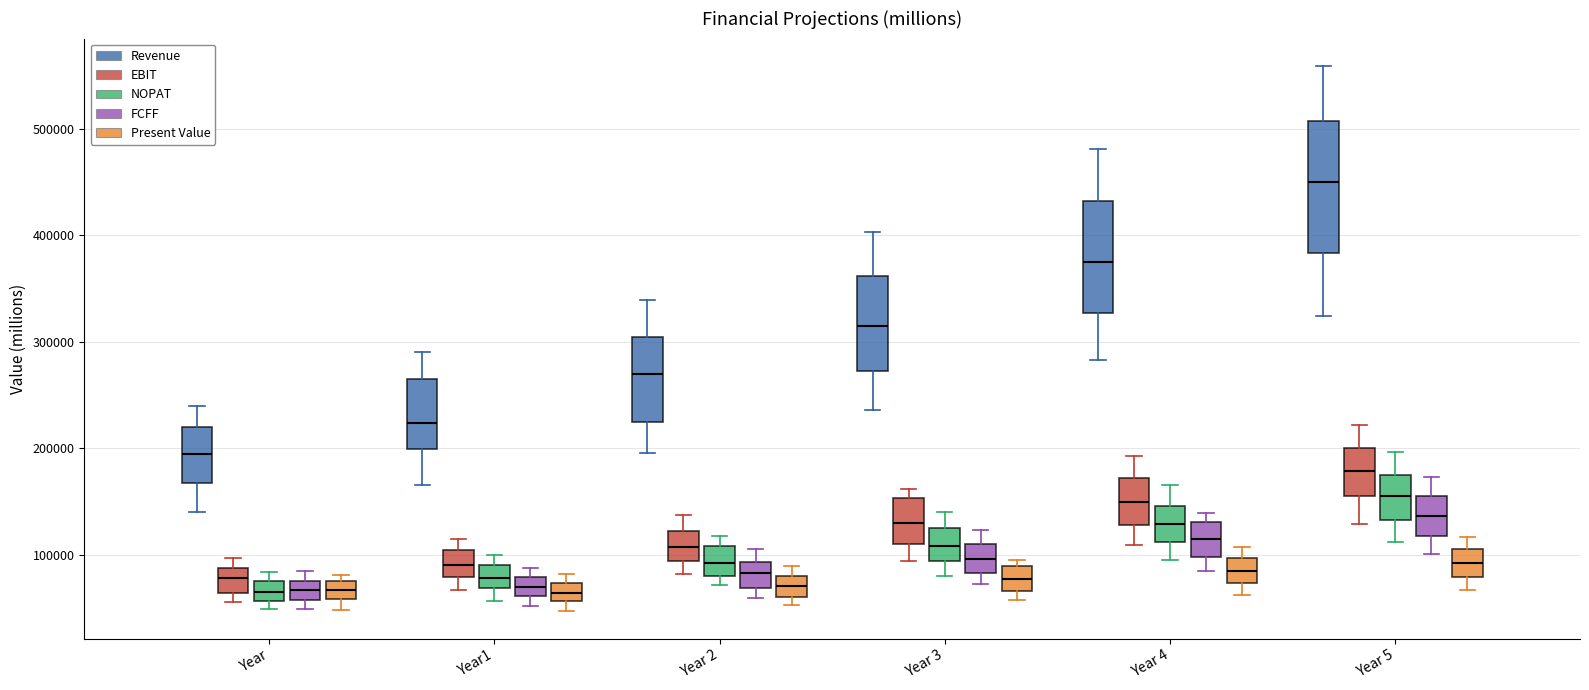

Where does the upper whisker of the box for Year1 (Revenue) end on the y-axis? The values are not printed on the chart, so give them approximately, as read against the axis.

290000